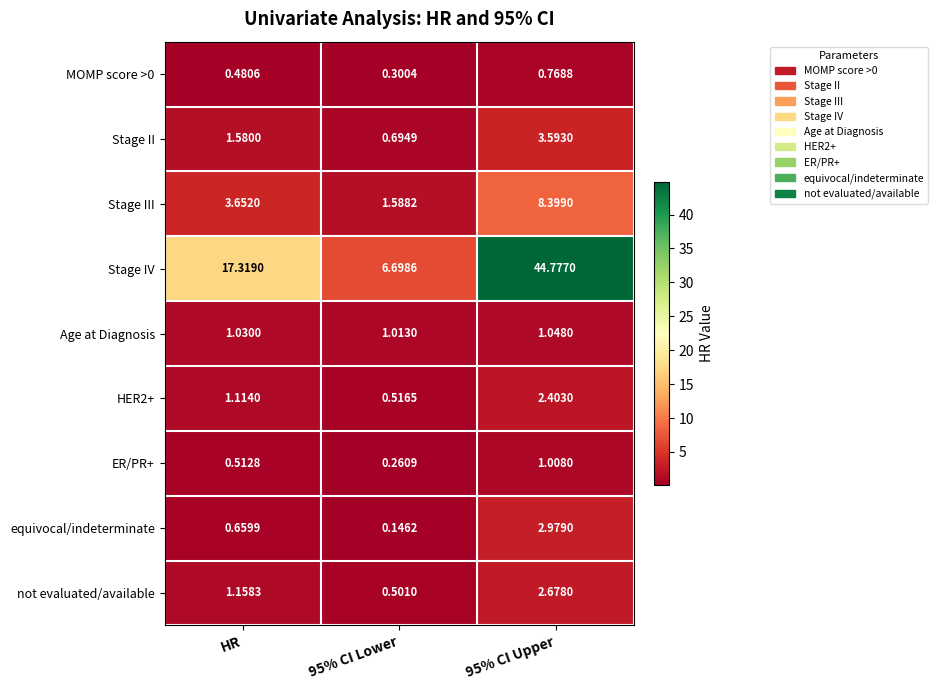

Which label corresponds to the smallest value in the chart?

95% CI Lower